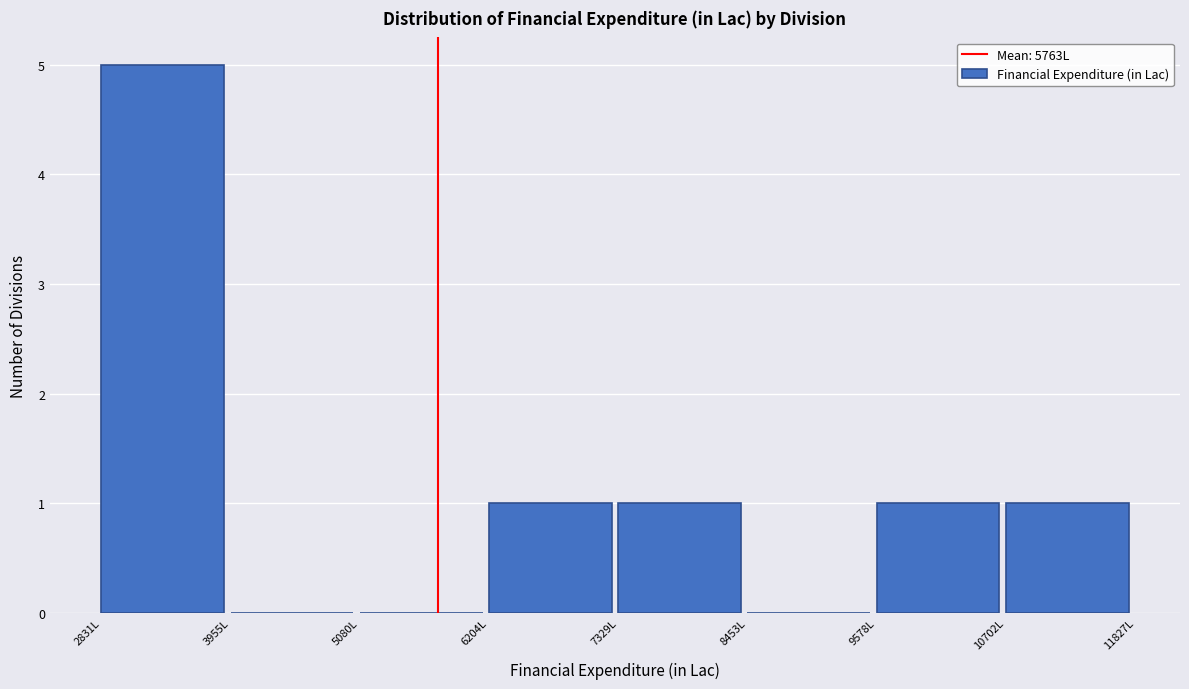

Reading left to right, list every bar in this chart as the range it spans on the x-axis followed by its height. Neither the bar edges nor the heights are printed on the chart, so give them approximately, as read against the axes.

2800 to 4000: 5
4000 to 5000: 0
5000 to 6200: 0
6200 to 7400: 1
7400 to 8400: 1
8400 to 9600: 0
9600 to 10800: 1
10800 to 11800: 1